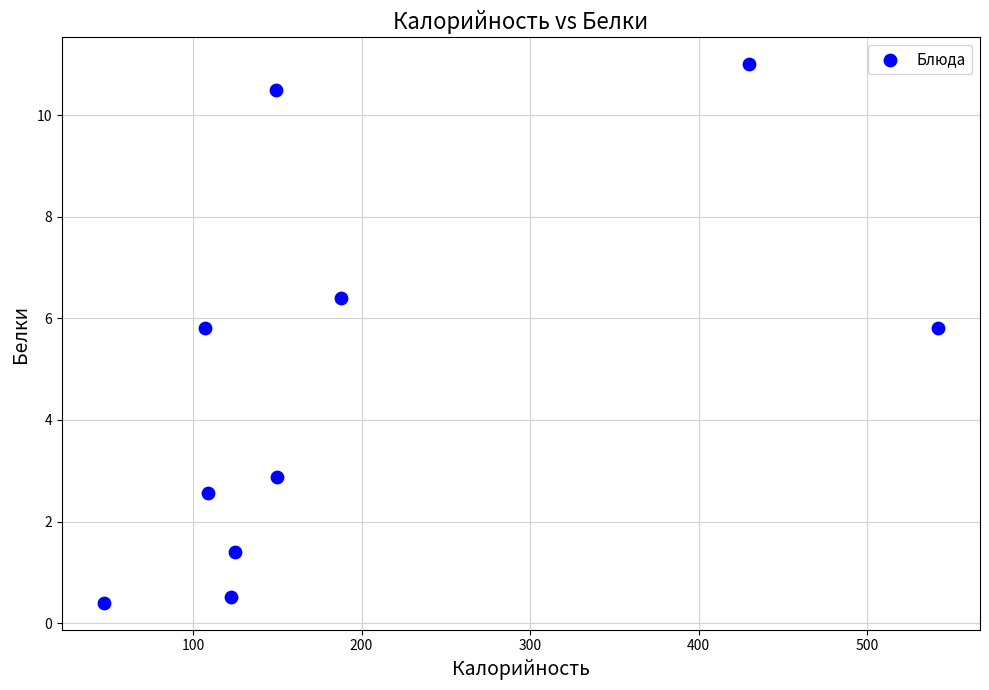

What is the average Y value?

4.7